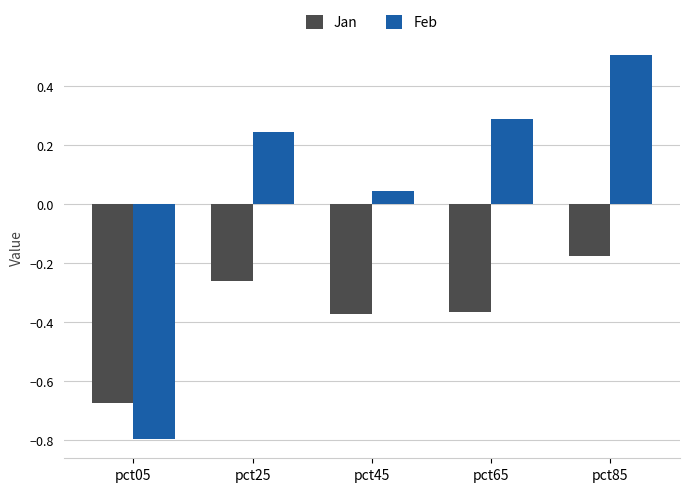

How many values in the Feb series are below 0?

1